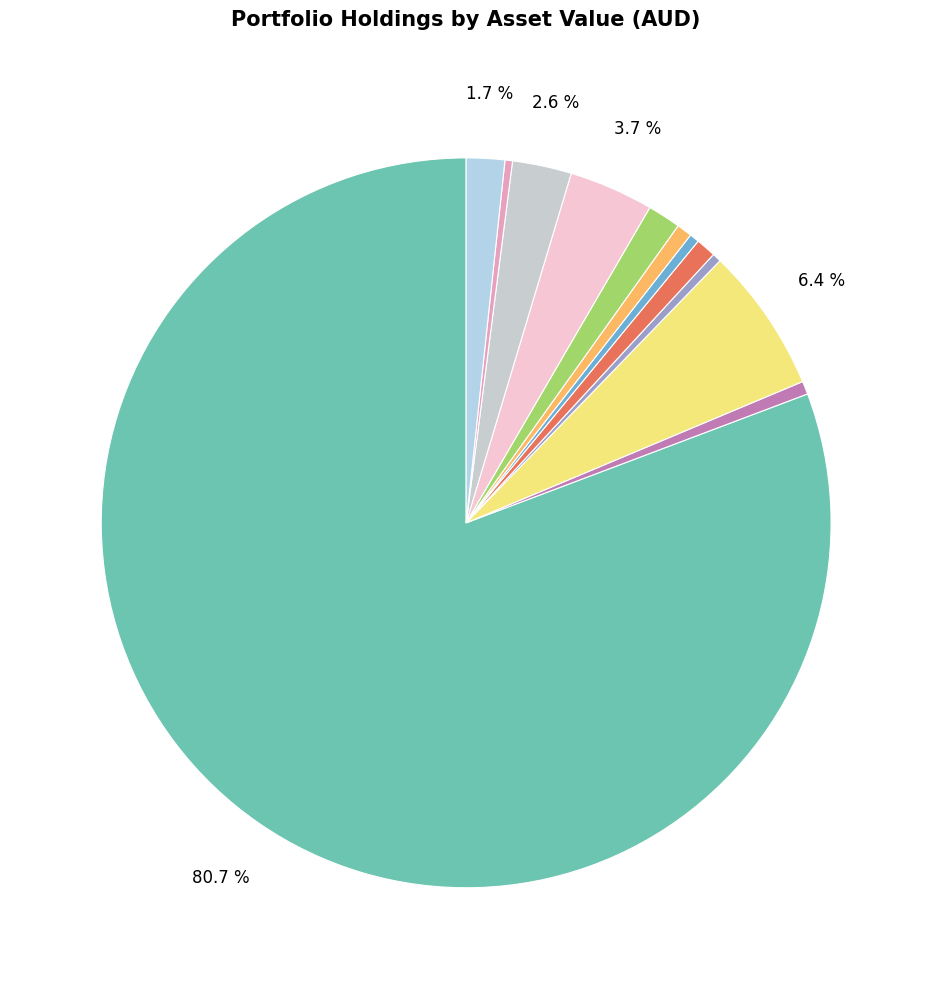

How many segments does this pie chart have?

12